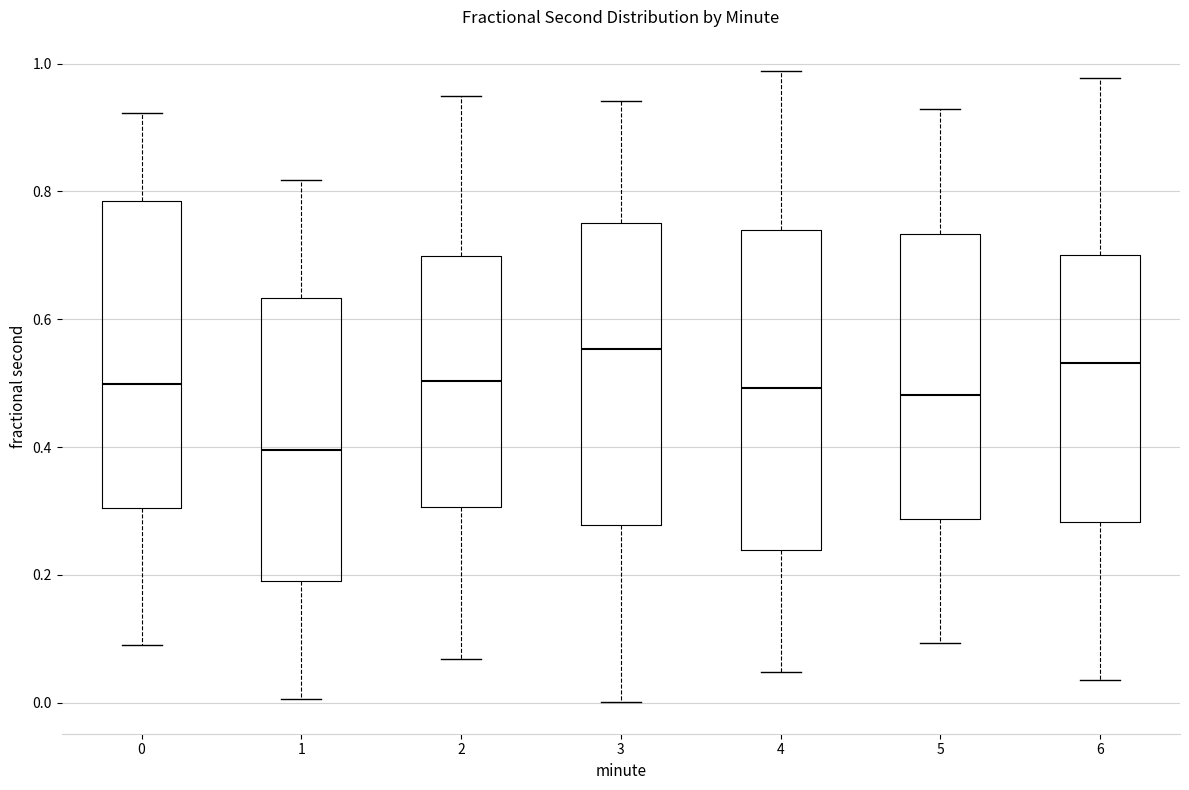

Reading left to right, read every box against the y-axis: the position of its median line, the range the box covers, and the ends of its whiskers. The values are not printed on the chart, so give them approximately, as read against the axis.

0: median 0.50, box 0.30 to 0.78, whiskers 0.10 to 0.92
1: median 0.40, box 0.20 to 0.64, whiskers 0.00 to 0.82
2: median 0.50, box 0.30 to 0.70, whiskers 0.06 to 0.94
3: median 0.56, box 0.28 to 0.76, whiskers 0.00 to 0.94
4: median 0.50, box 0.24 to 0.74, whiskers 0.04 to 0.98
5: median 0.48, box 0.28 to 0.74, whiskers 0.10 to 0.92
6: median 0.54, box 0.28 to 0.70, whiskers 0.04 to 0.98